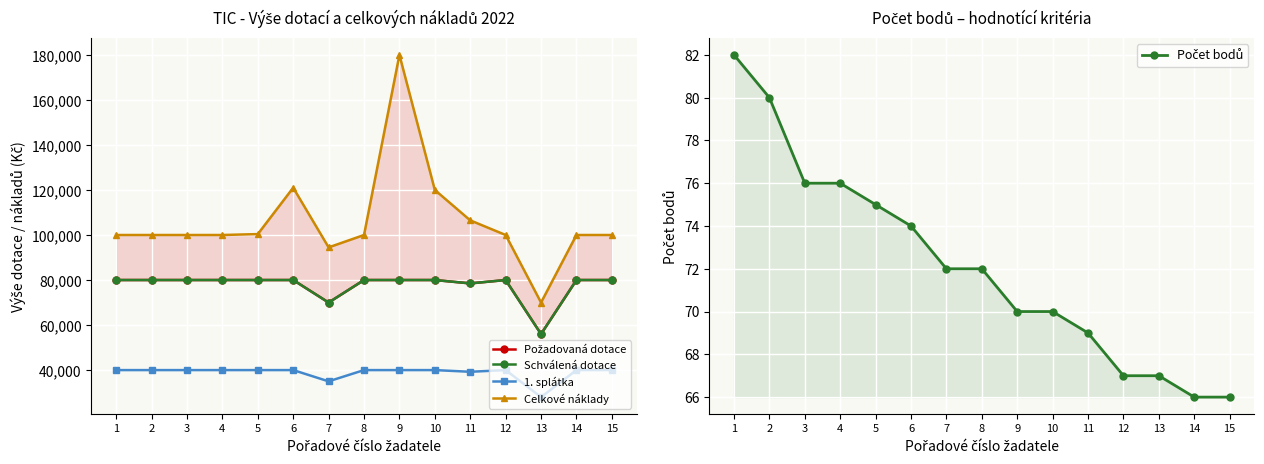

Which category has the lowest value in the Celkové náklady series?

13